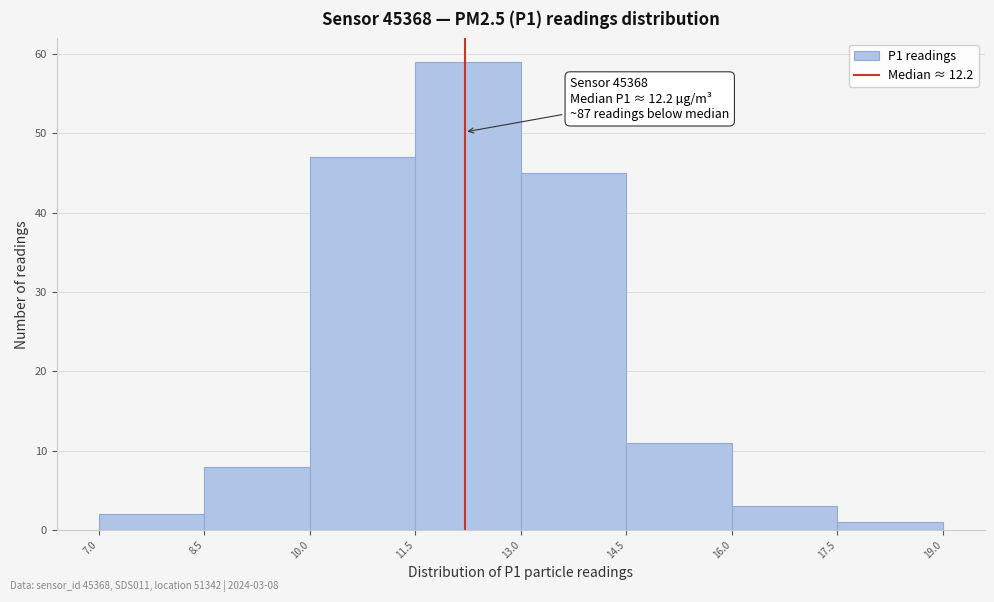

Which range on the x-axis has the tallest bar?

11.5 to 13.0